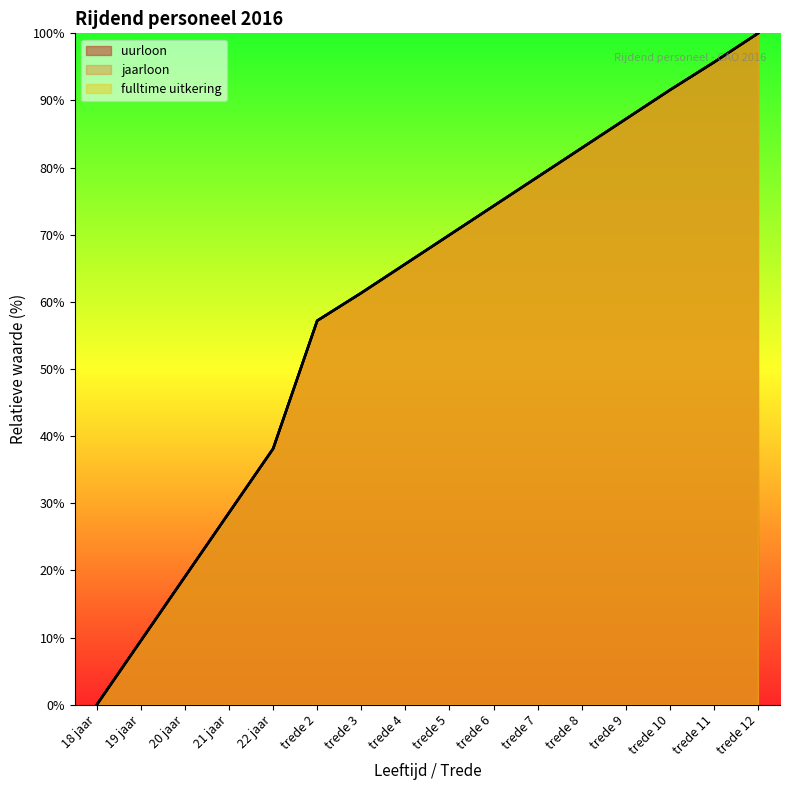

What is the label of the 5th point from the left?

22 jaar